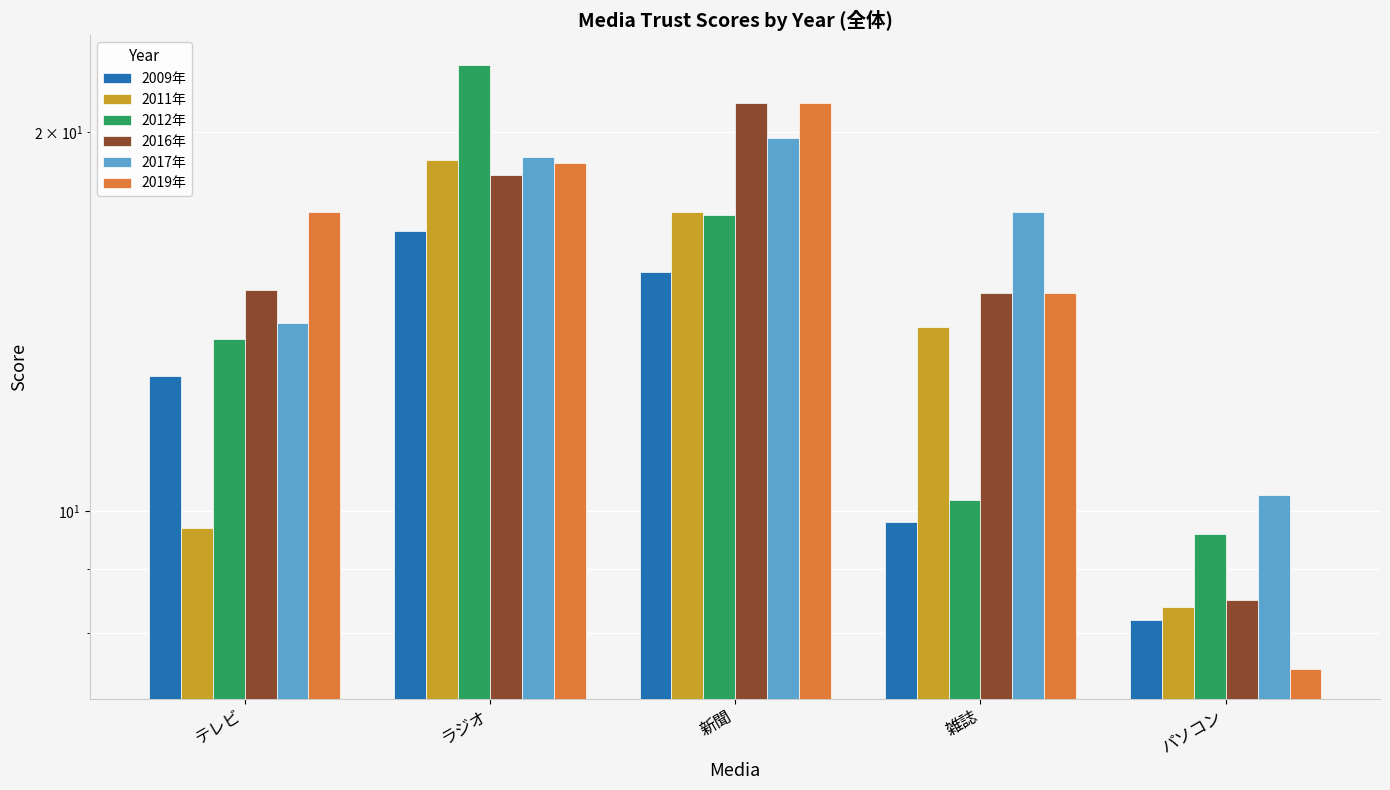

How many data points in 2019年 are above 17?

3